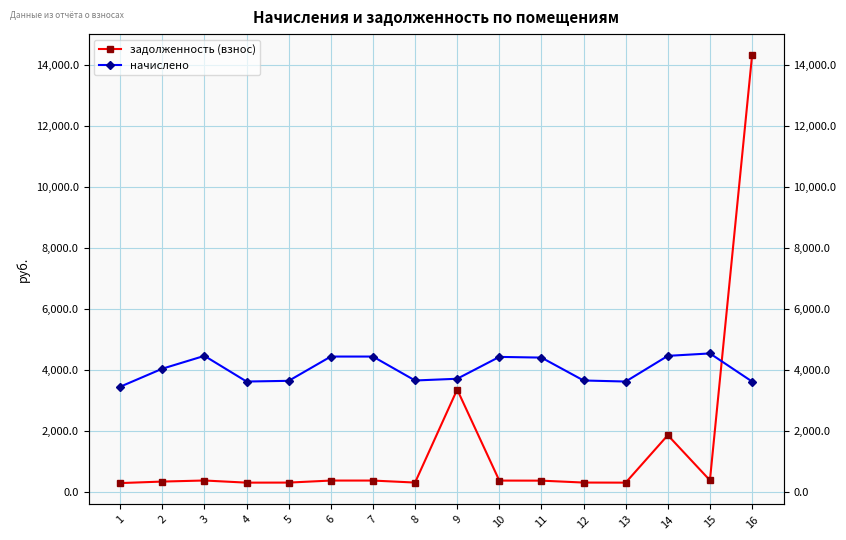

At which category does the chart reach its minimum across all series?

1